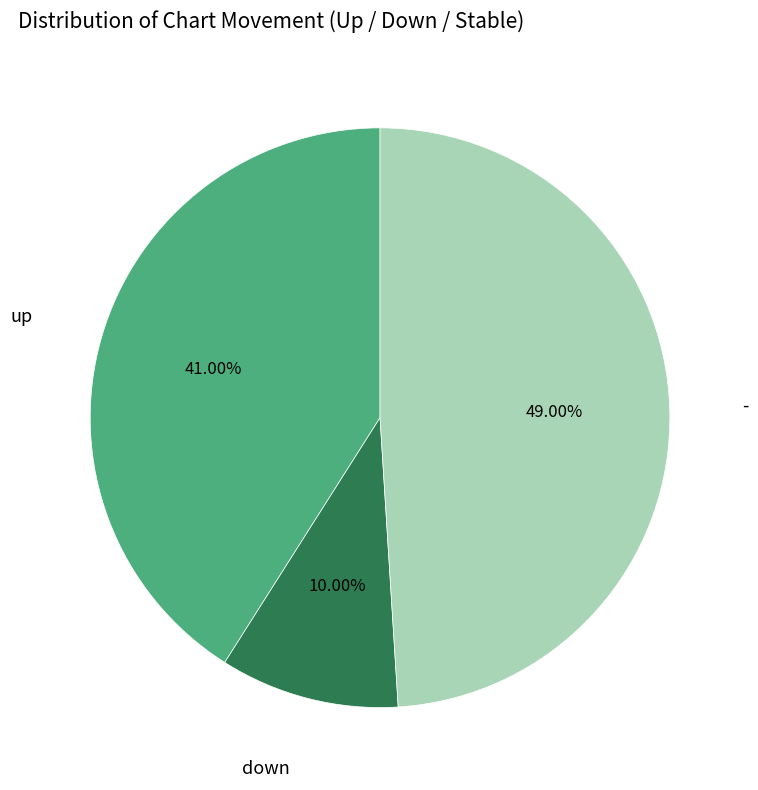

How many slices are in this pie chart?

3